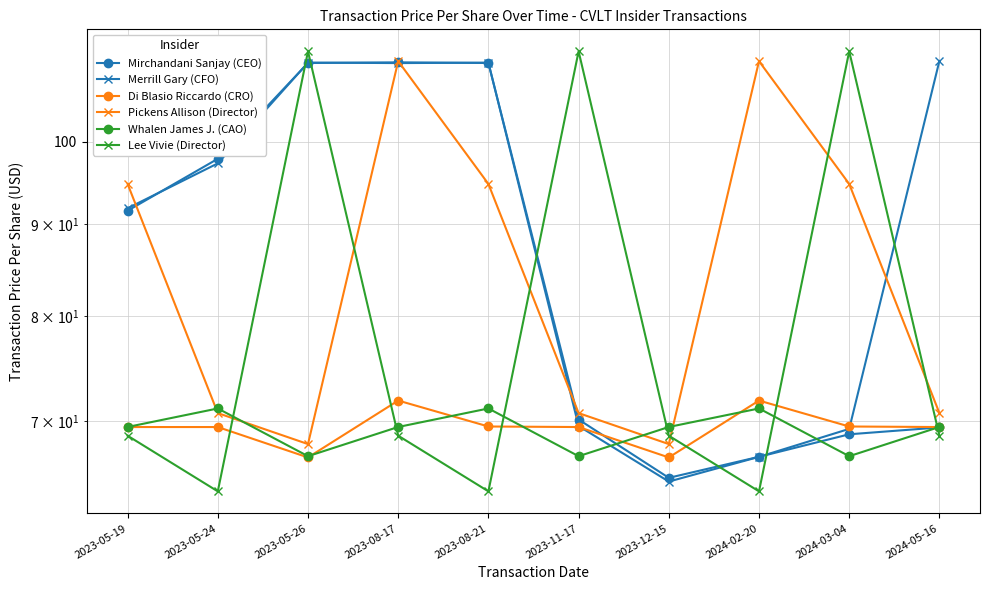

Between 2023-08-21 and 2023-11-17, which is larger?

2023-08-21